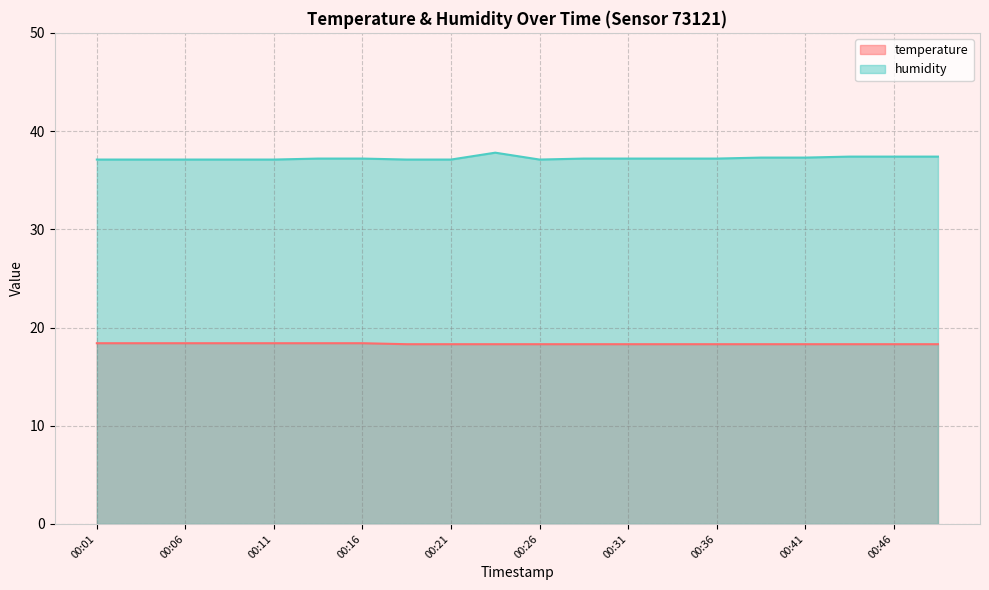

True or false: temperature and humidity intersect in this chart.

False